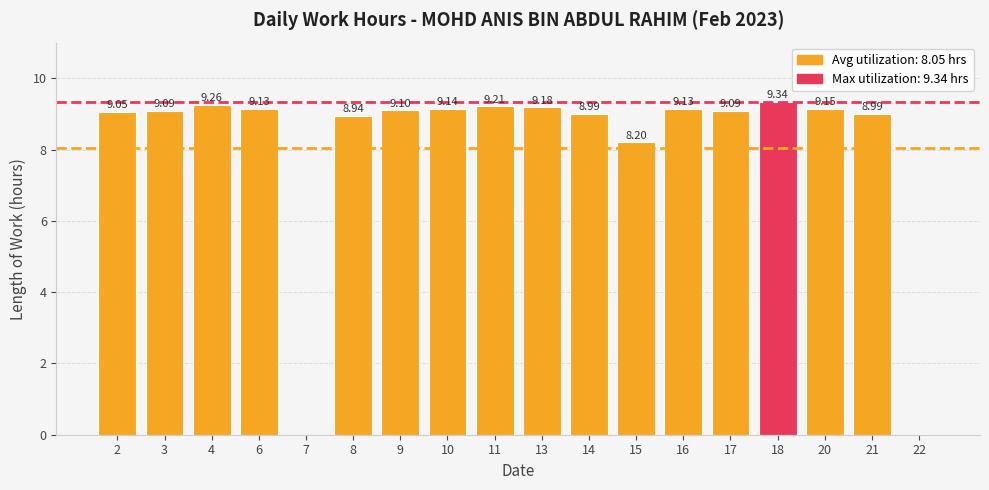

At which label does the data first exceed 9?

2